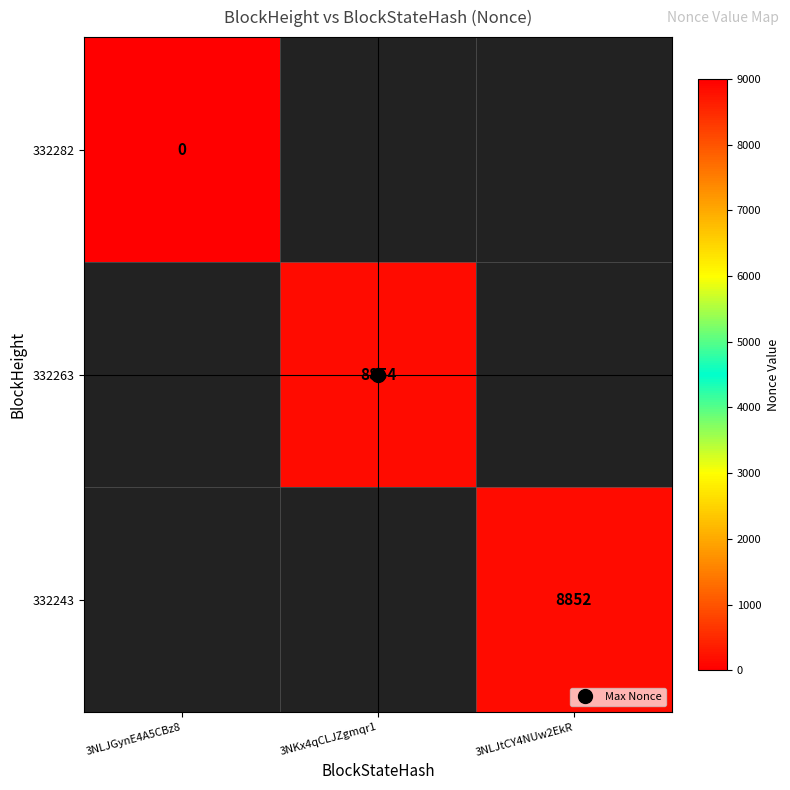

Which series has the widest spread of values?

332282